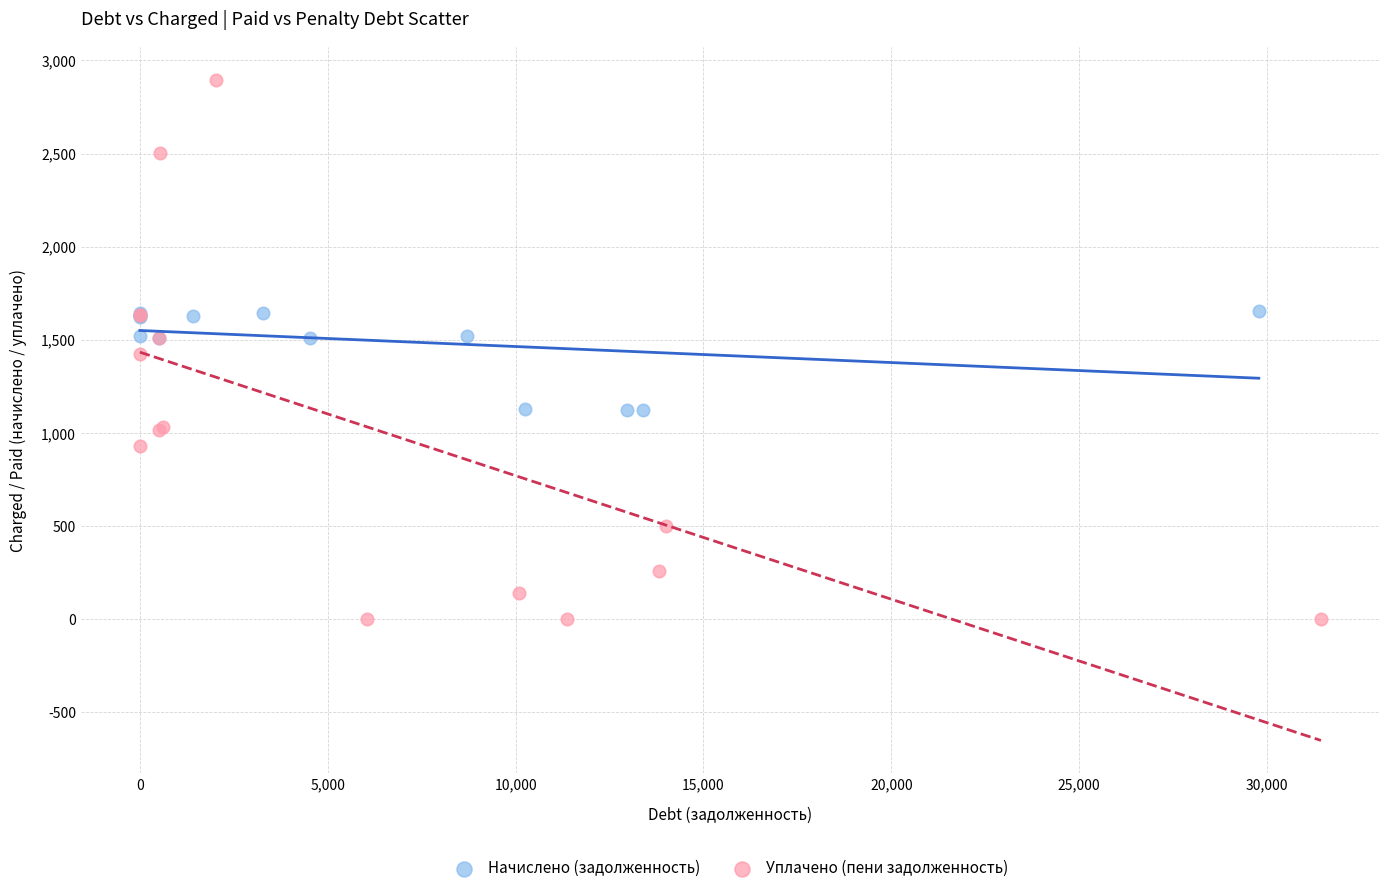

Which series contains the highest Y value?

Уплачено (пени задолженность)